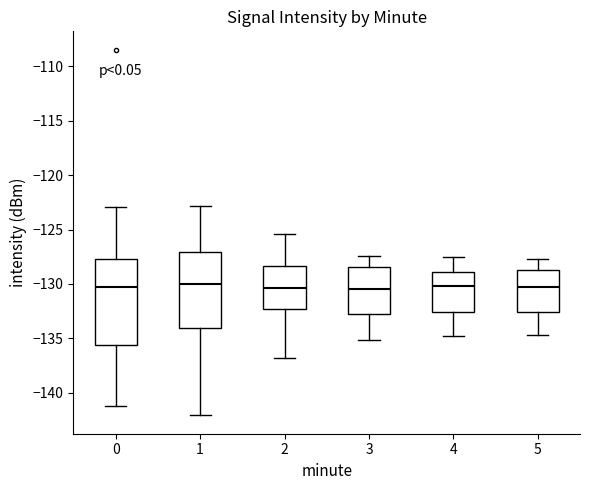

Comparing the boxes themselves (not the whiskers), which one is the tallest?

0